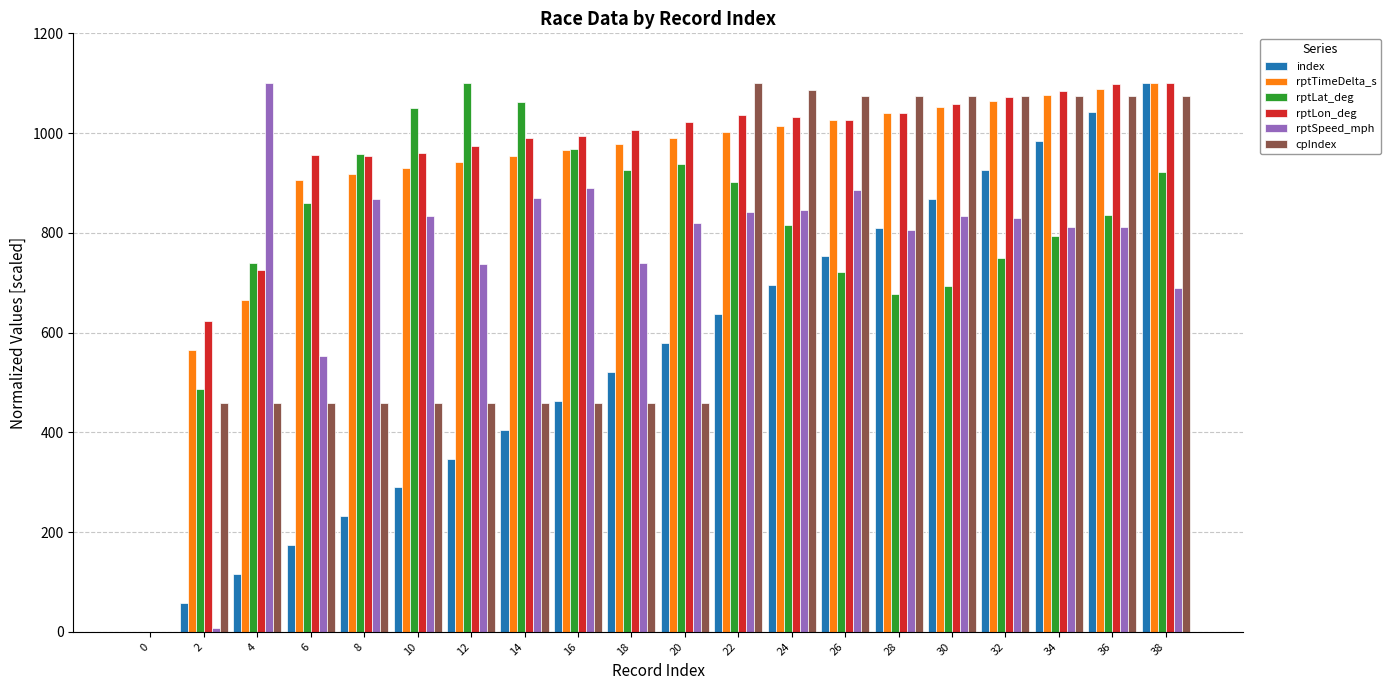

Between 0 and 14, which series saw the biggest shift?

rptLat_deg